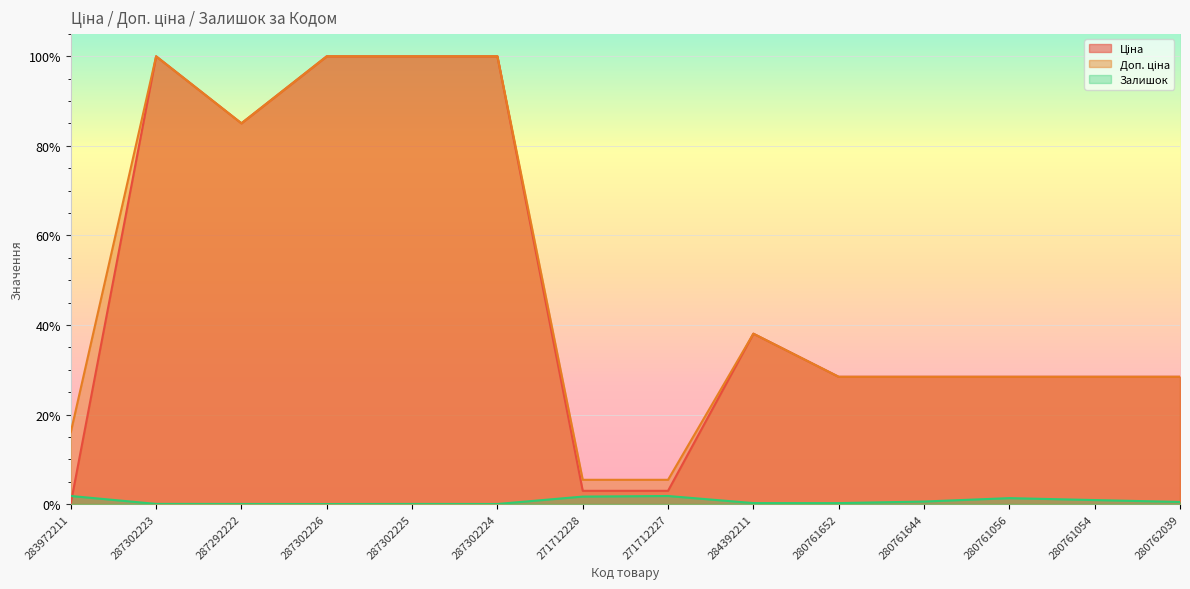

Which has a higher value, 271712227 or 287302225?

287302225